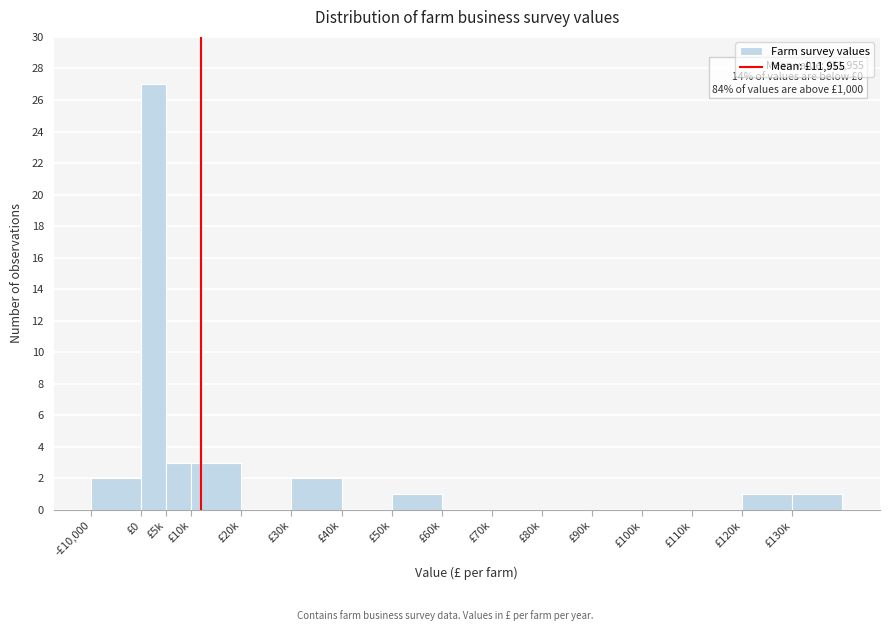

Reading left to right, what are all the values shown in this chart?

-£10,000=2	£0=27	£5k=3	£10k=3	£20k=0	£30k=2	£40k=0	£50k=1	£60k=0	£70k=0	£80k=0	£90k=0	£100k=0	£110k=0	£120k=1	£130k=1